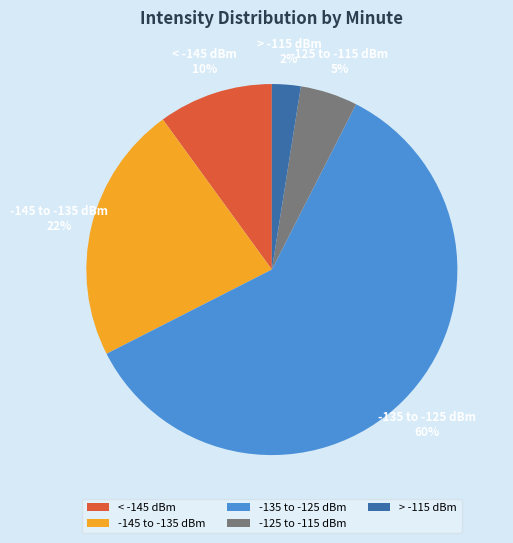

What is the smallest slice in the pie chart?

> -115 dBm